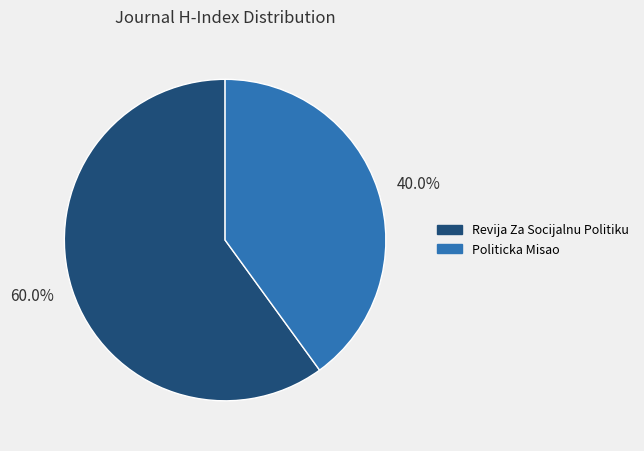

Count the number of slices in the pie.

2